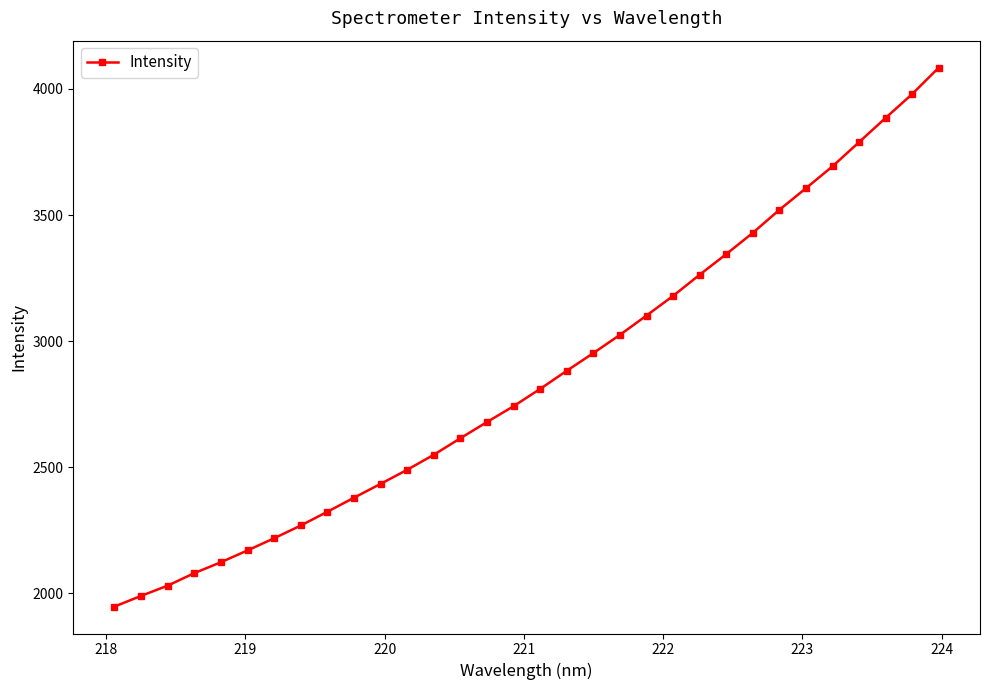

What is the value of the 29th point from the left?

3789.1